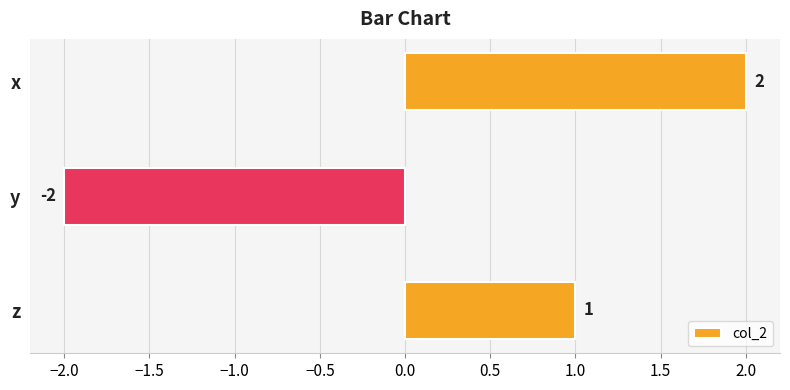

Does the chart contain stacked bars?

No